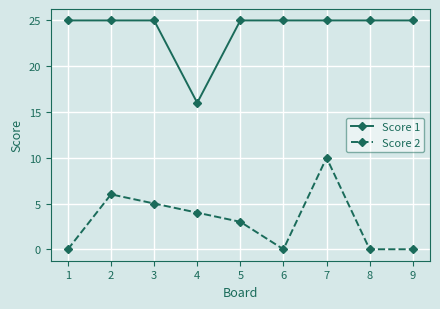

What is the value of the Score 2 point at the 3rd from the left?

5